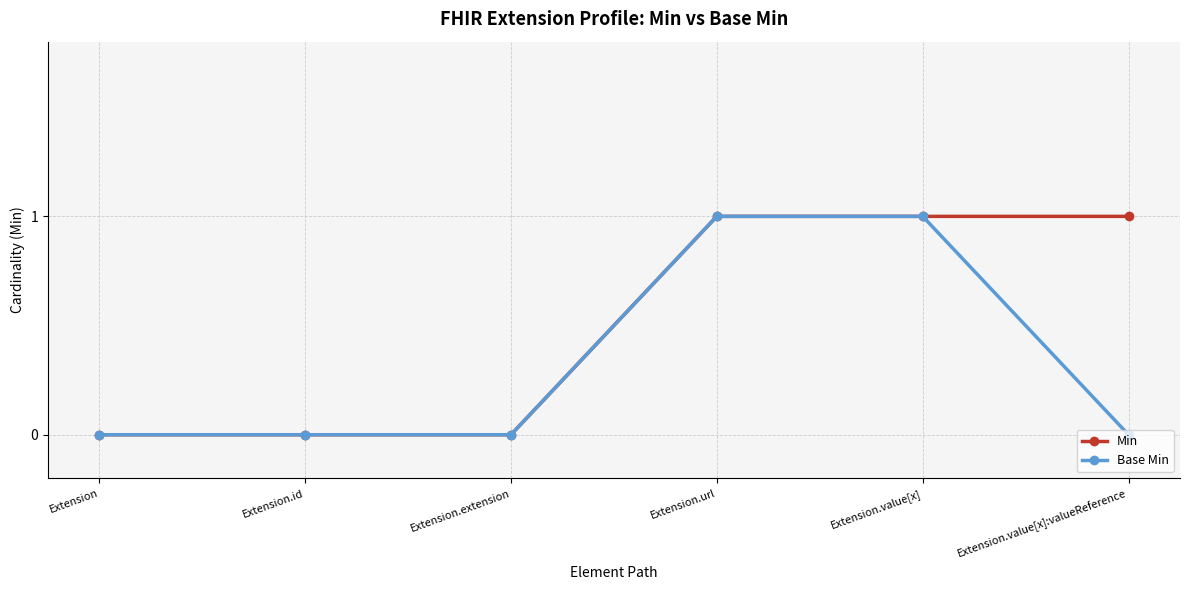

How many categories are shown in the chart?

6